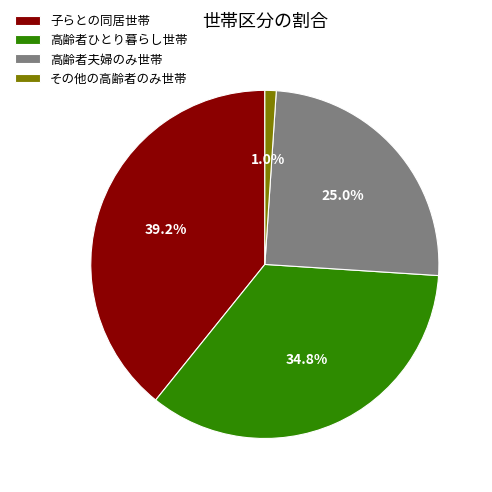

Which has a higher value, 高齢者夫婦のみ世帯 or 高齢者ひとり暮らし世帯?

高齢者ひとり暮らし世帯